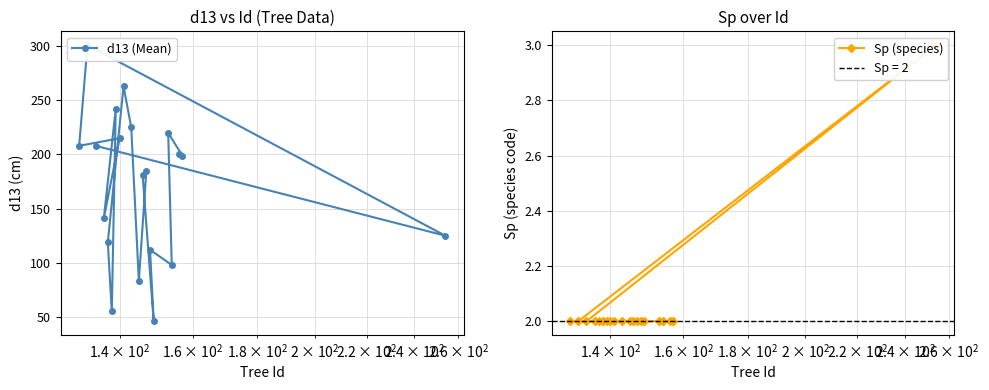

Which series has the widest spread of values?

d13 (Mean)